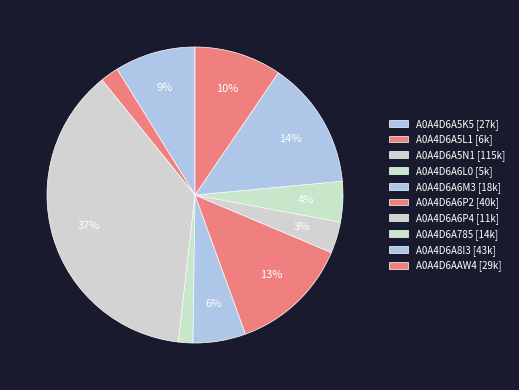

To the nearest percent, what is the difference between the largest and smallest slice percentages?

36%